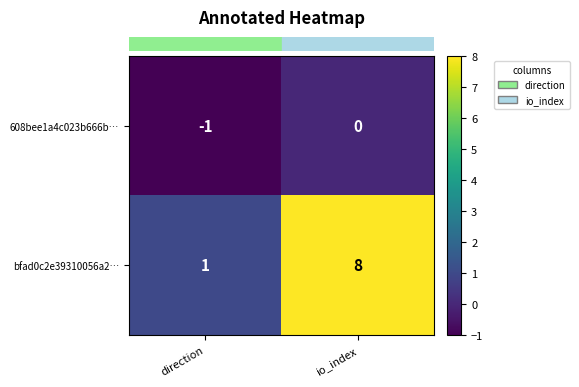

Which label corresponds to the smallest value in the chart?

direction